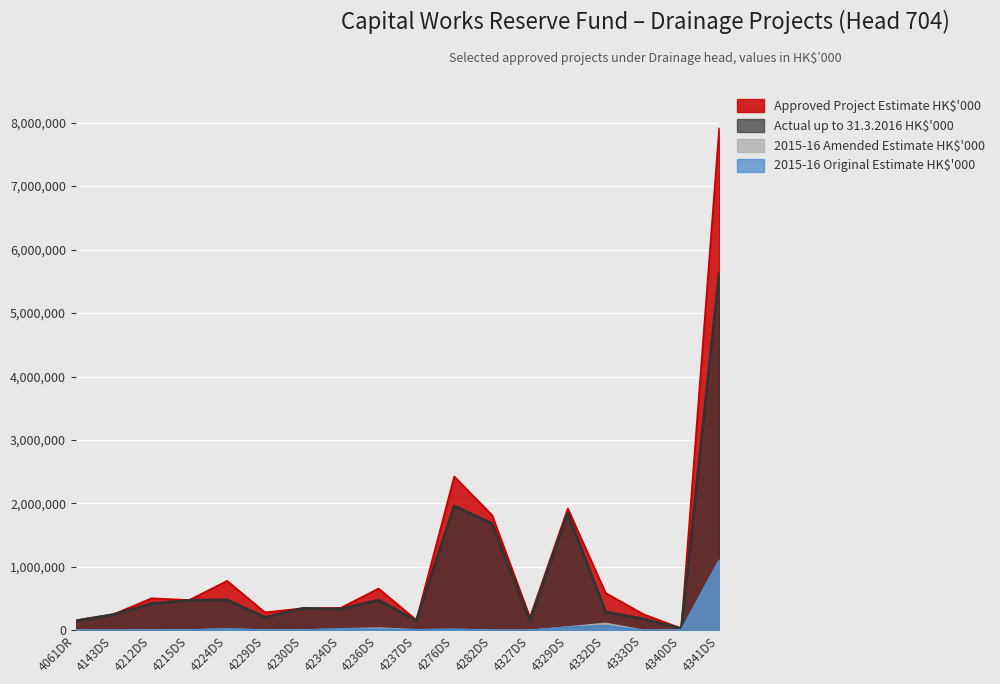

Where is the first local maximum for 2015-16 Original Estimate HK$'000?

4224DS